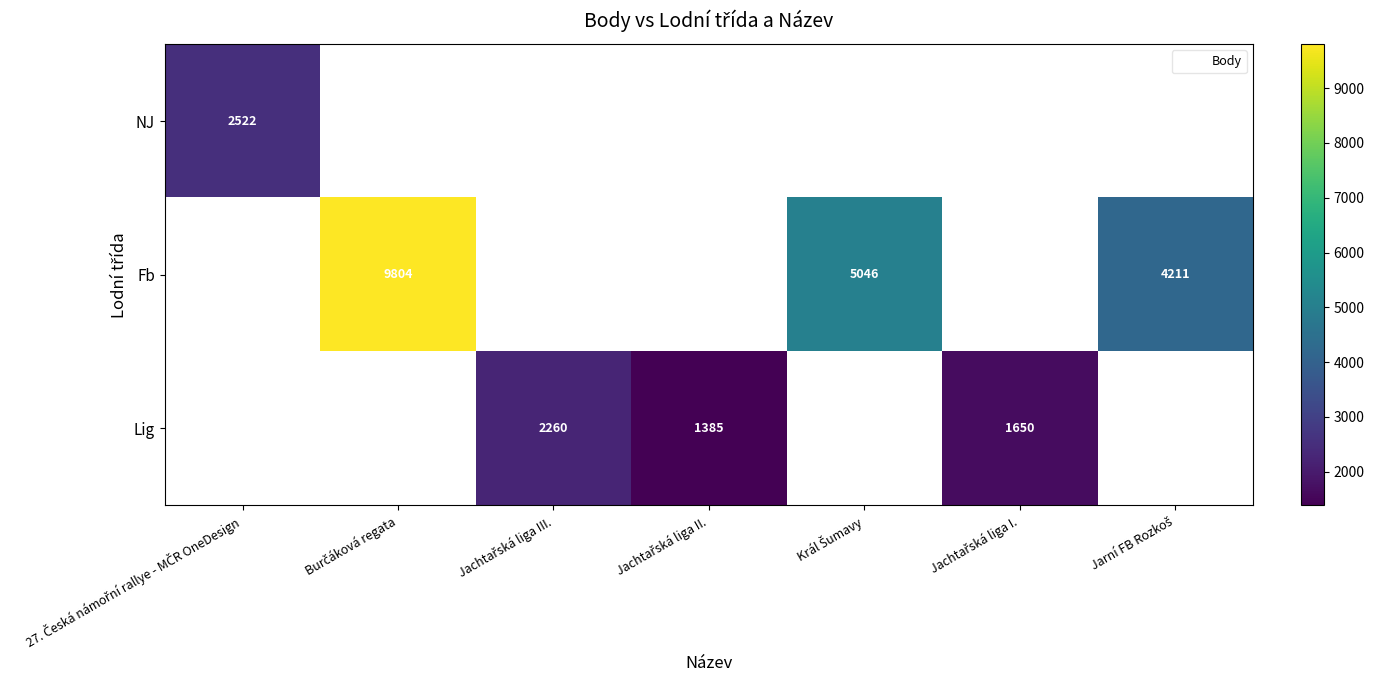

What is the maximum value shown in the chart?

9804.0